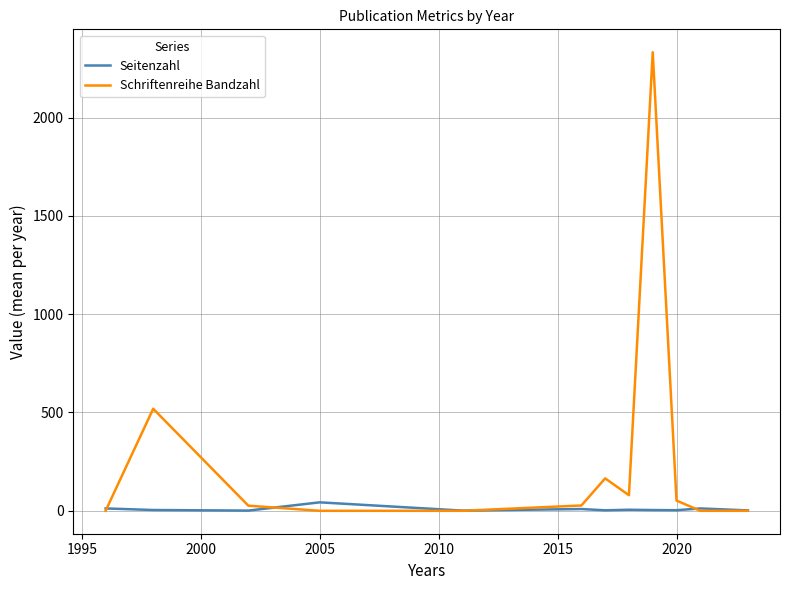

Rank the series by their maximum value, from lowest to highest.

Seitenzahl, Schriftenreihe Bandzahl